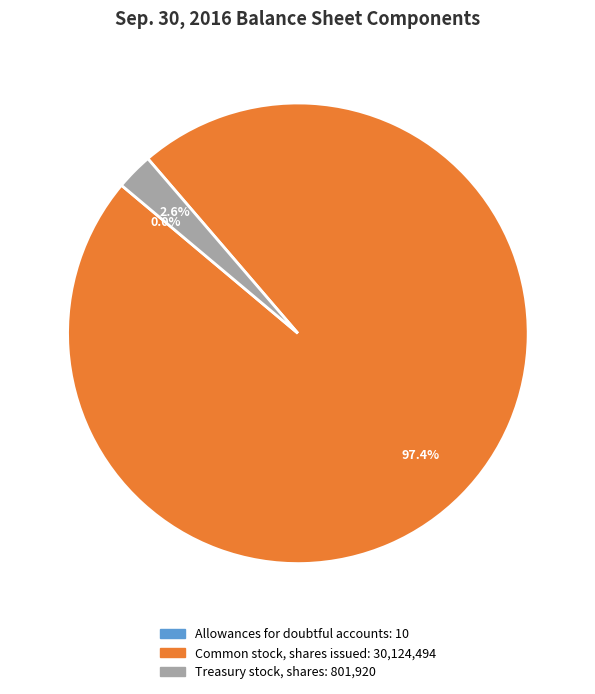

Which slice is the largest?

Common stock, shares issued